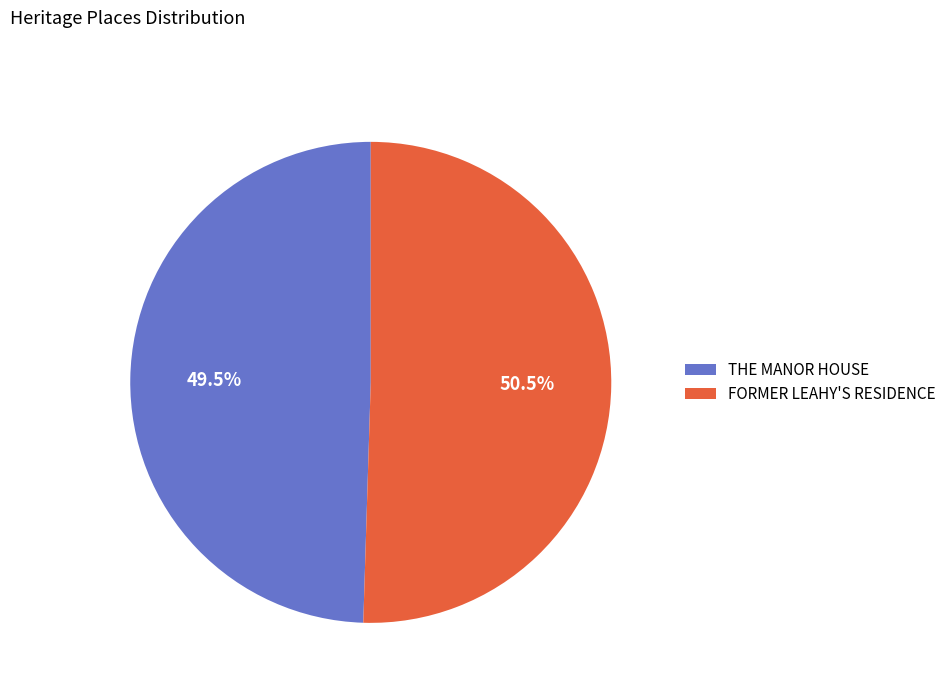

What is the majority slice?

FORMER LEAHY'S RESIDENCE